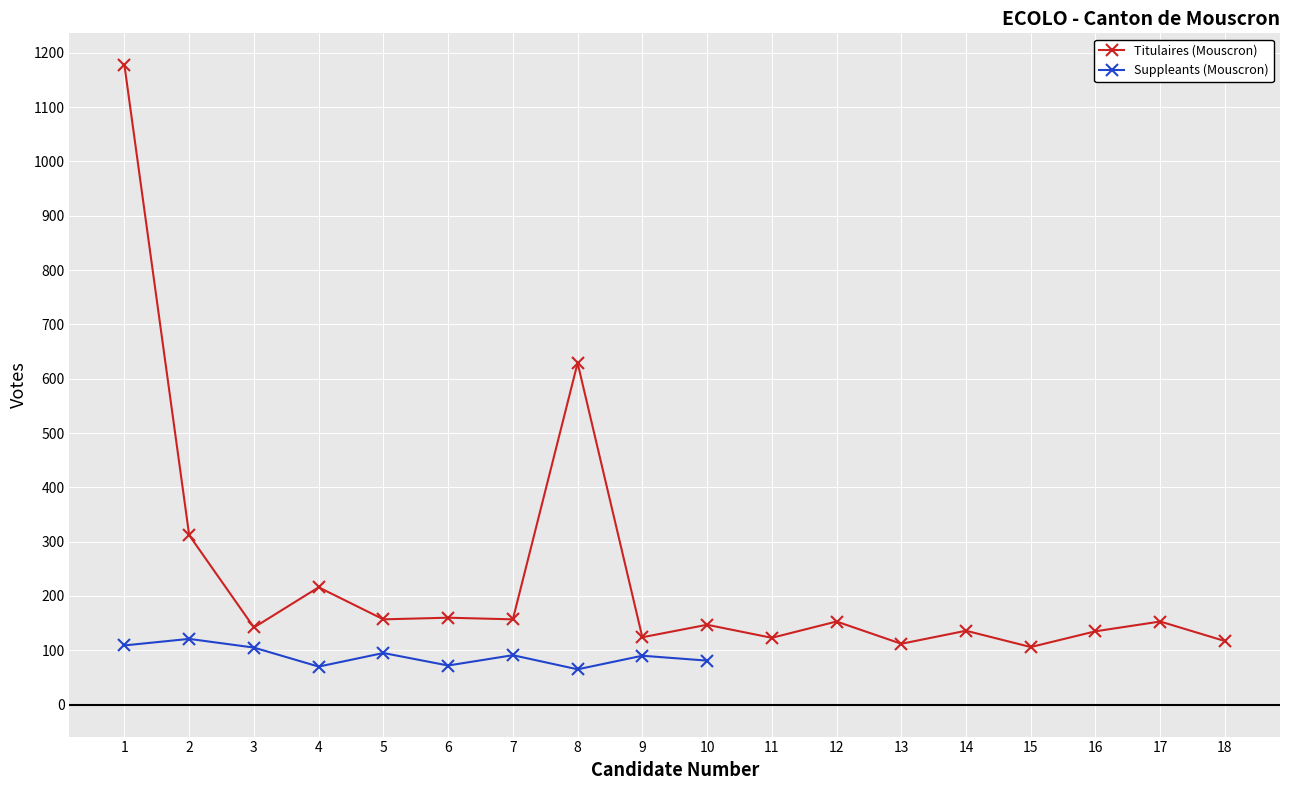

Which has a higher value, 16 or 9?

16